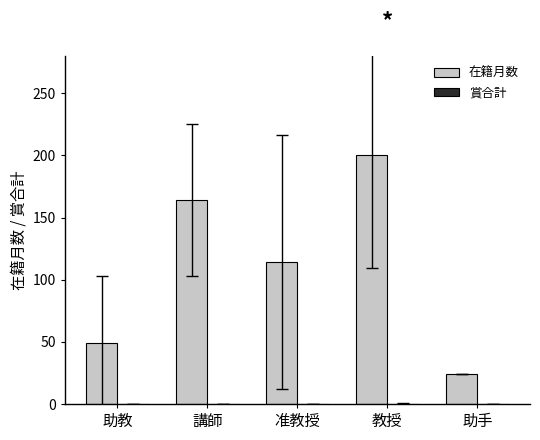

Is it true that 在籍月数 equals 114.0 at 准教授?

True